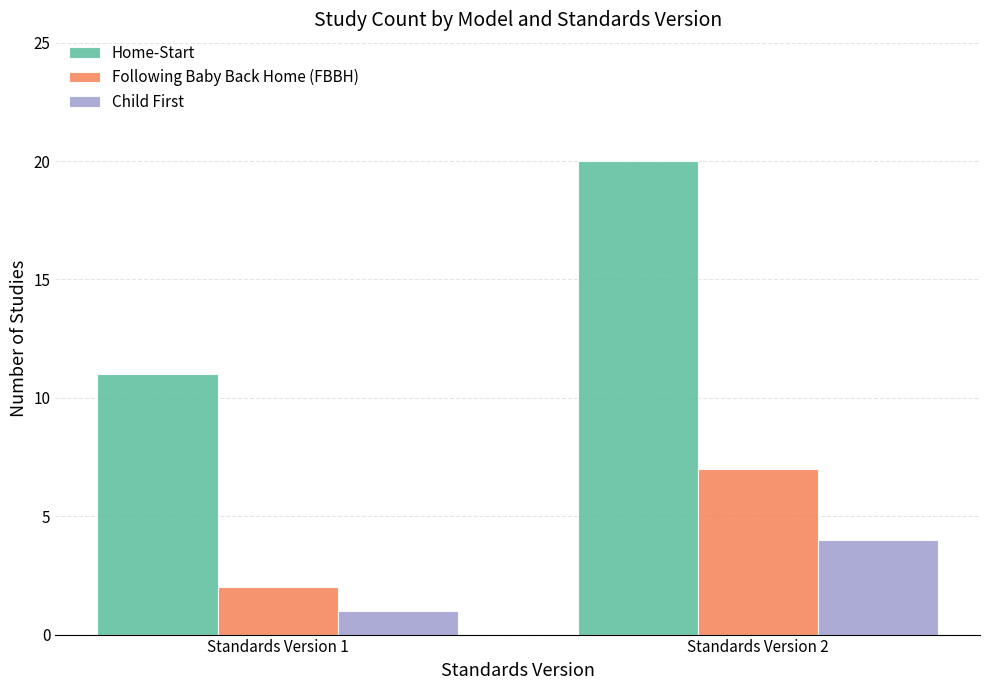

The value of Following Baby Back Home (FBBH) at Standards Version 1 is 3. True or false?

False